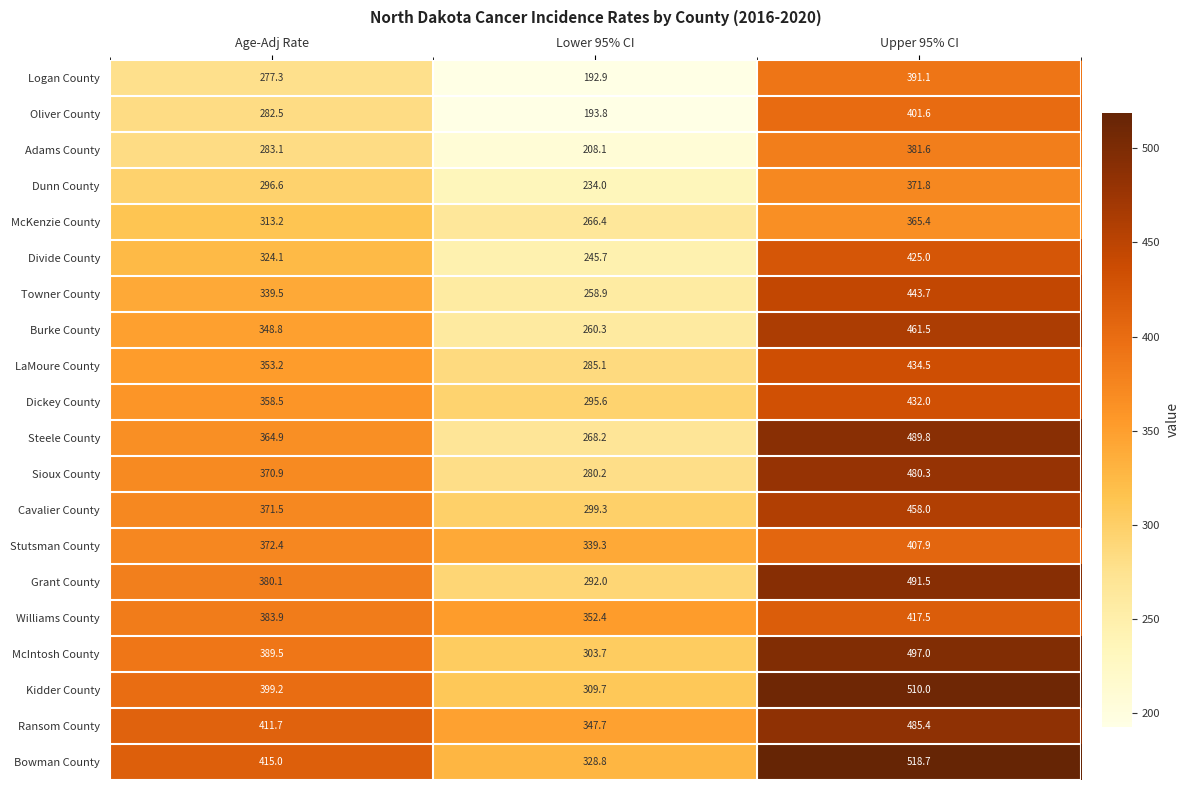

Is it true that McIntosh County equals 389.5 at Age-Adj Rate?

True